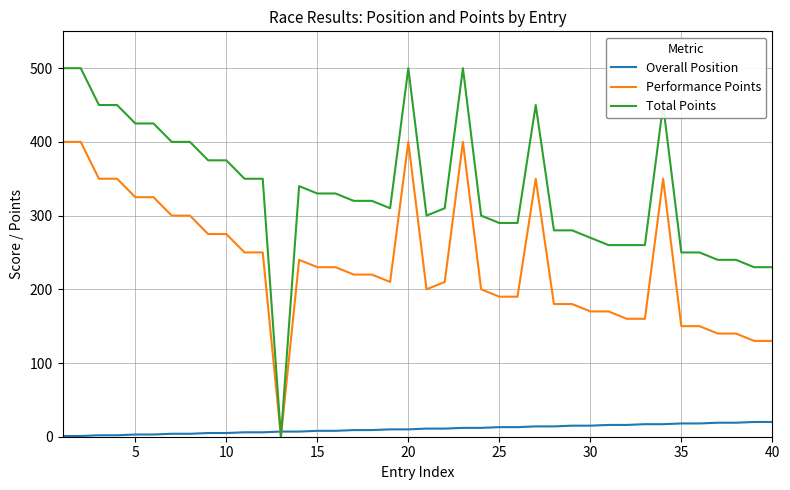

After their last crossing, which series has the higher values: Performance Points or Overall Position?

Performance Points